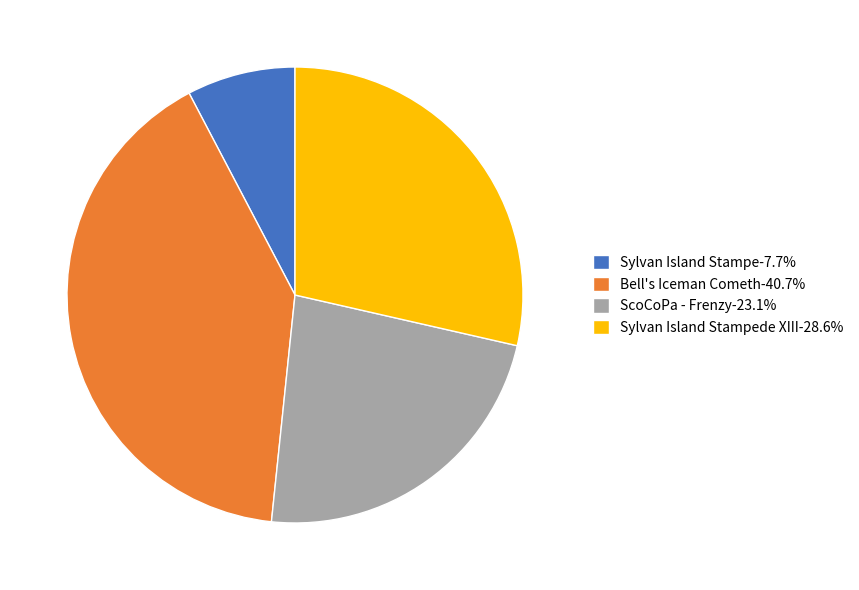

Count the number of slices in the pie.

4